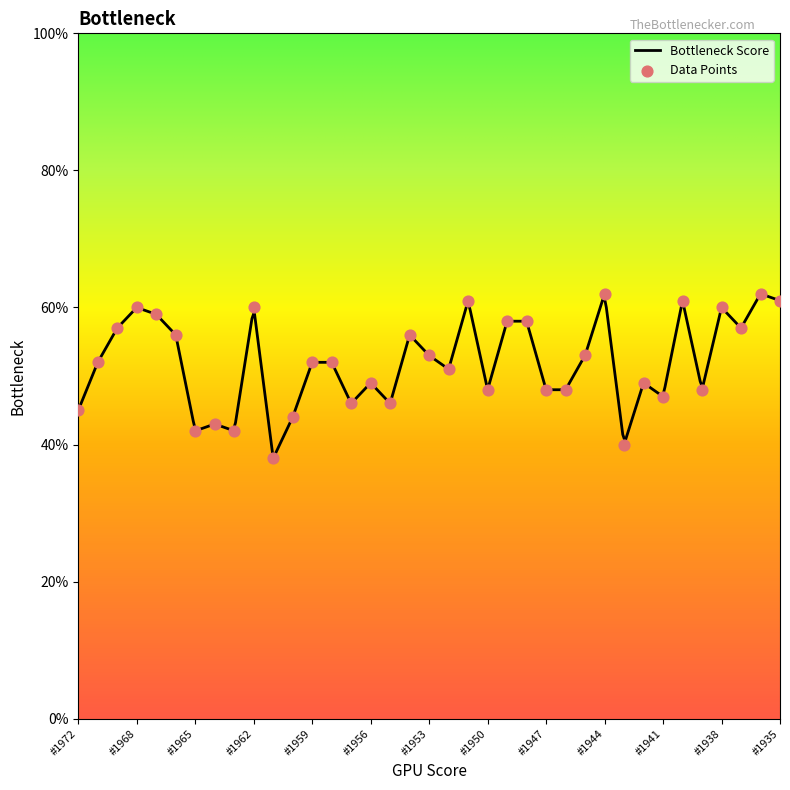

What is the change in value from 1943 to 1935?

+0.2